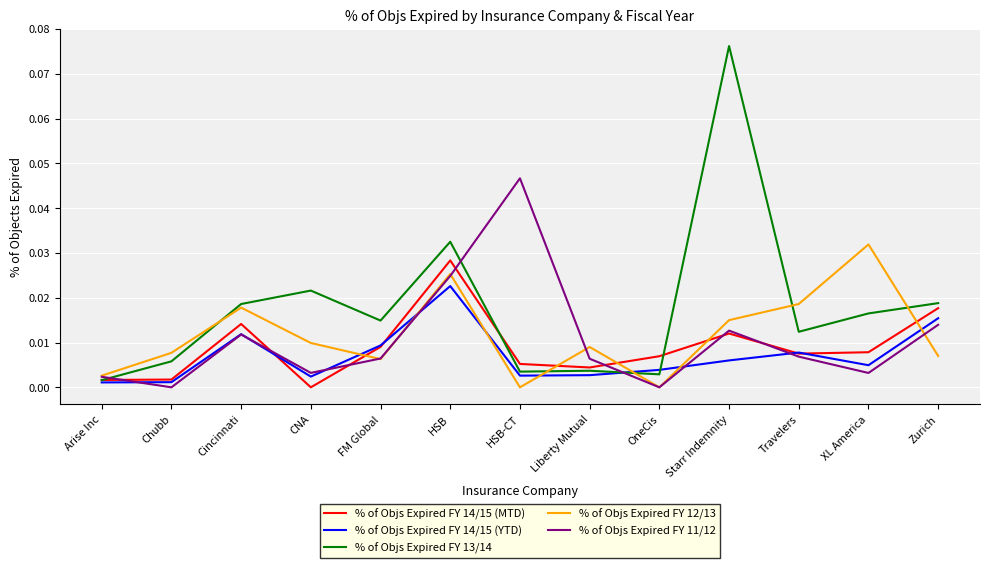

What position from the right is FM Global?

9